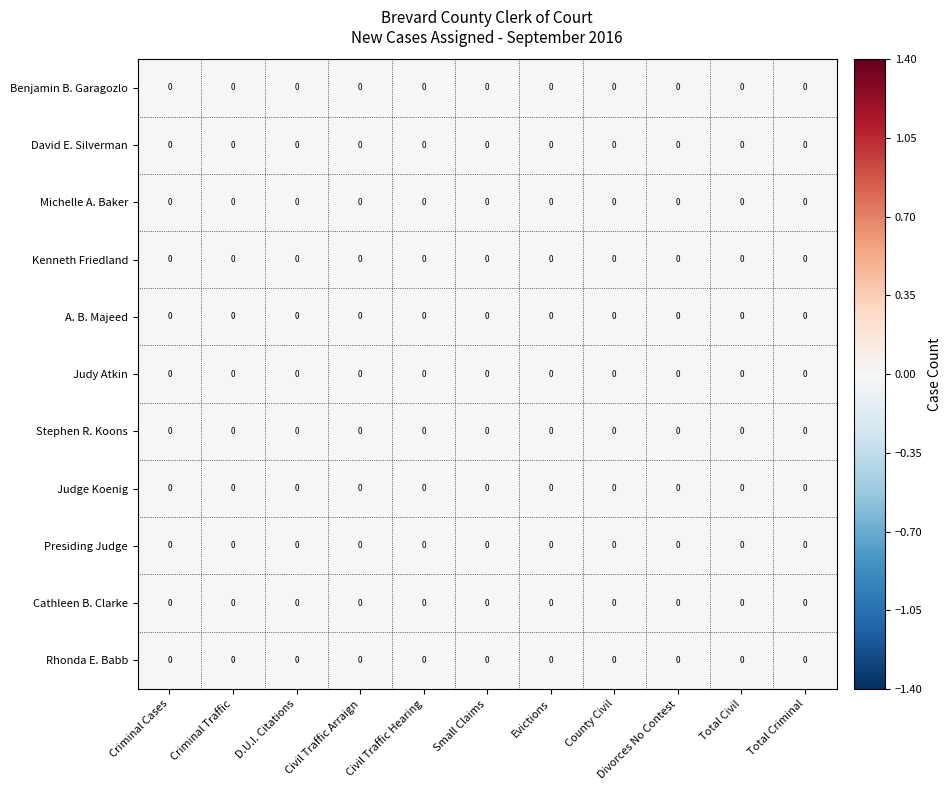

At which label does Kenneth Friedland reach its minimum?

Civil Traffic Arraign